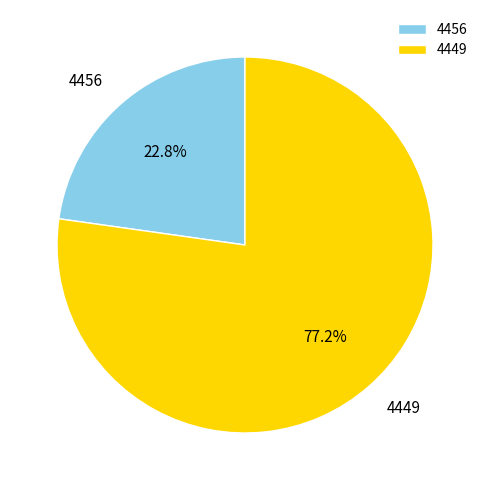

To the nearest percent, what is the average slice percentage?

50%